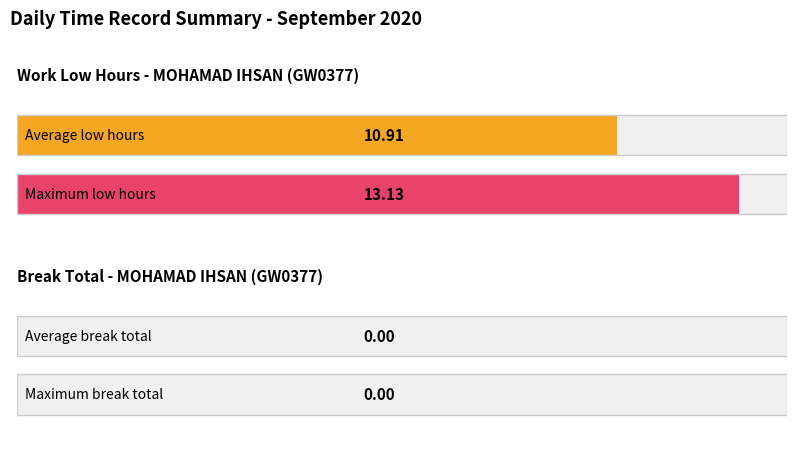

Which series has the largest range (max minus min)?

Low